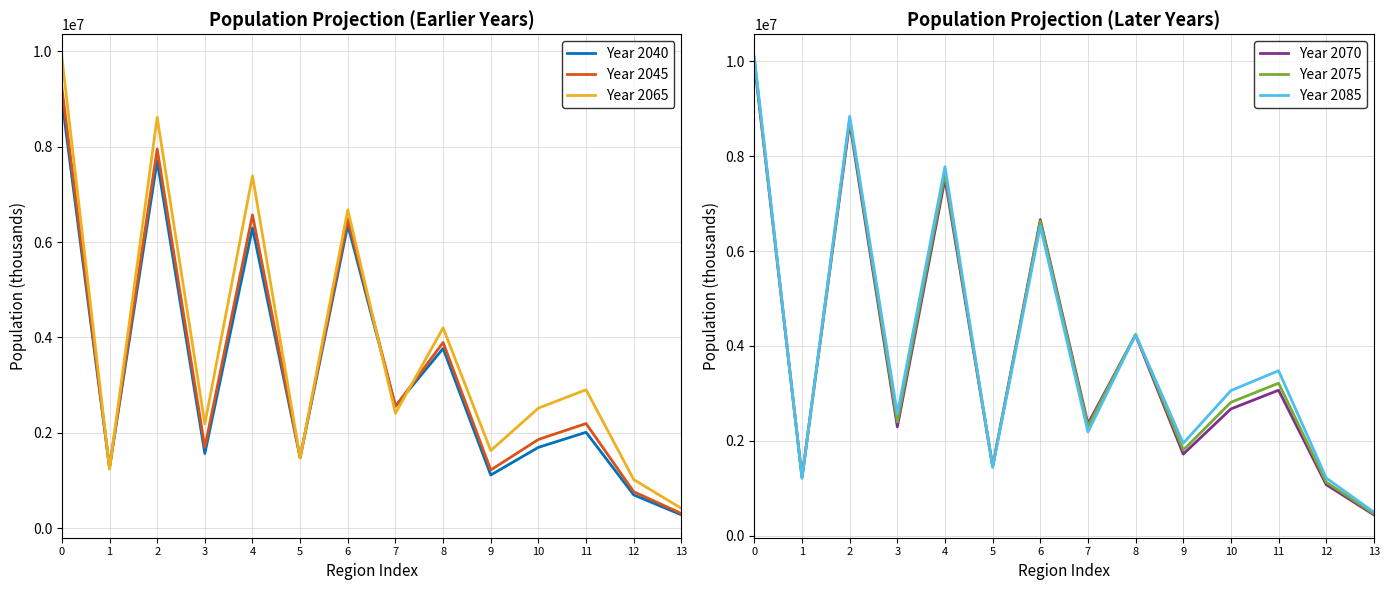

What is the difference between the highest and lowest values at 3?

999497